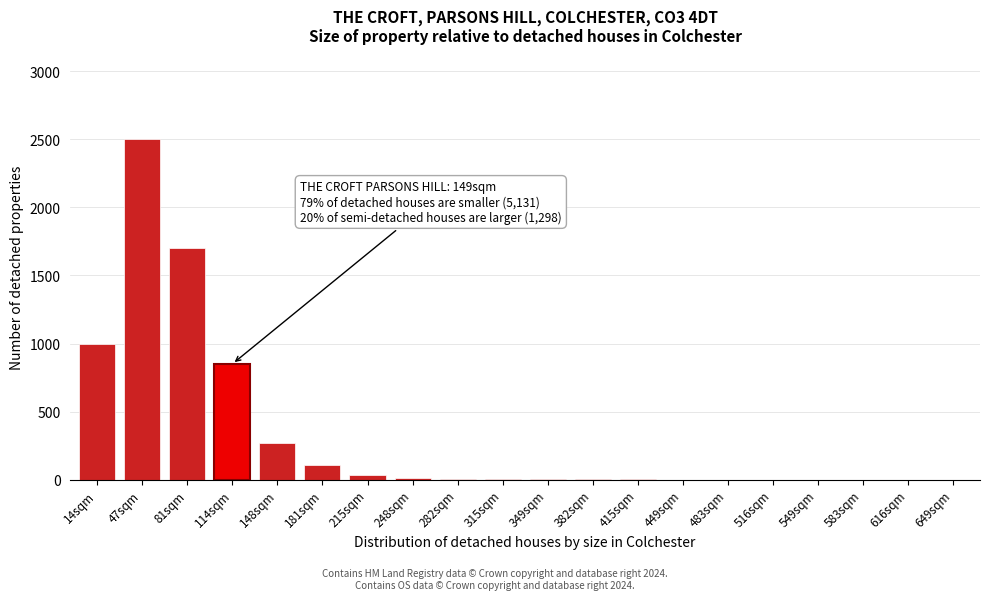

True or false: the data shows 10 at 248sqm.

True